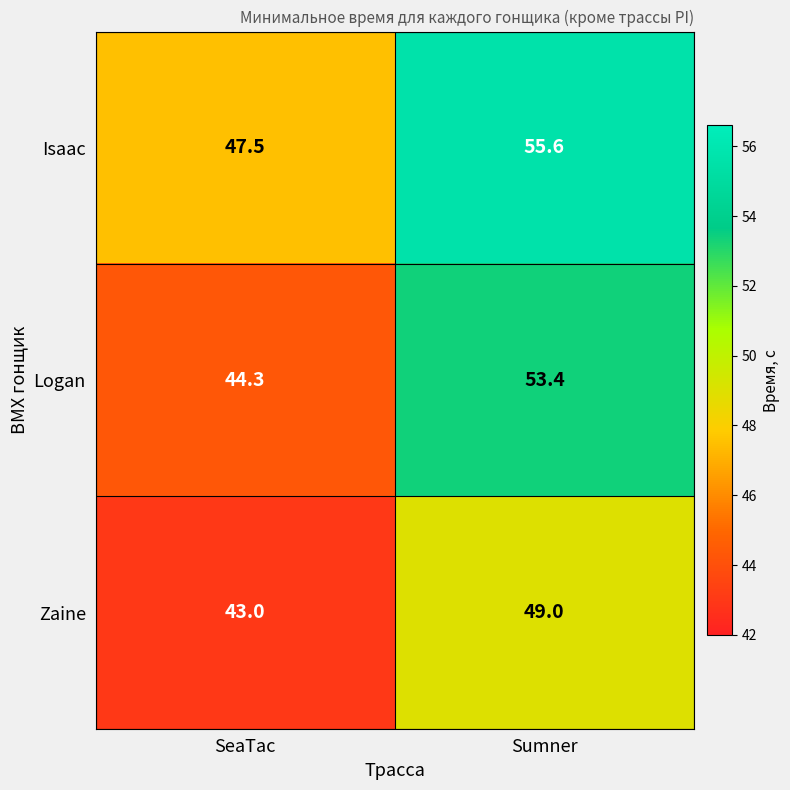

What is the difference between the highest and lowest values at SeaTac?

4.5